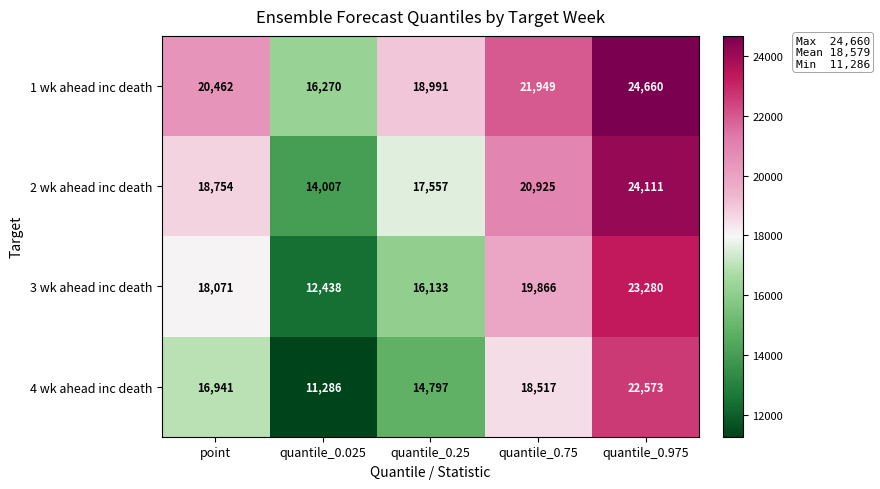

What is the difference between the second highest and minimum values in the 1 wk ahead inc death series?

5679